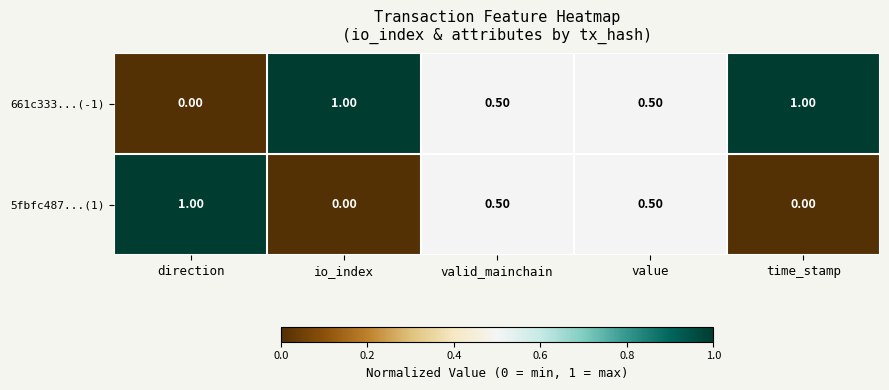

What is the sum of the 661c333...(-1) values at valid_mainchain and io_index?

1.5